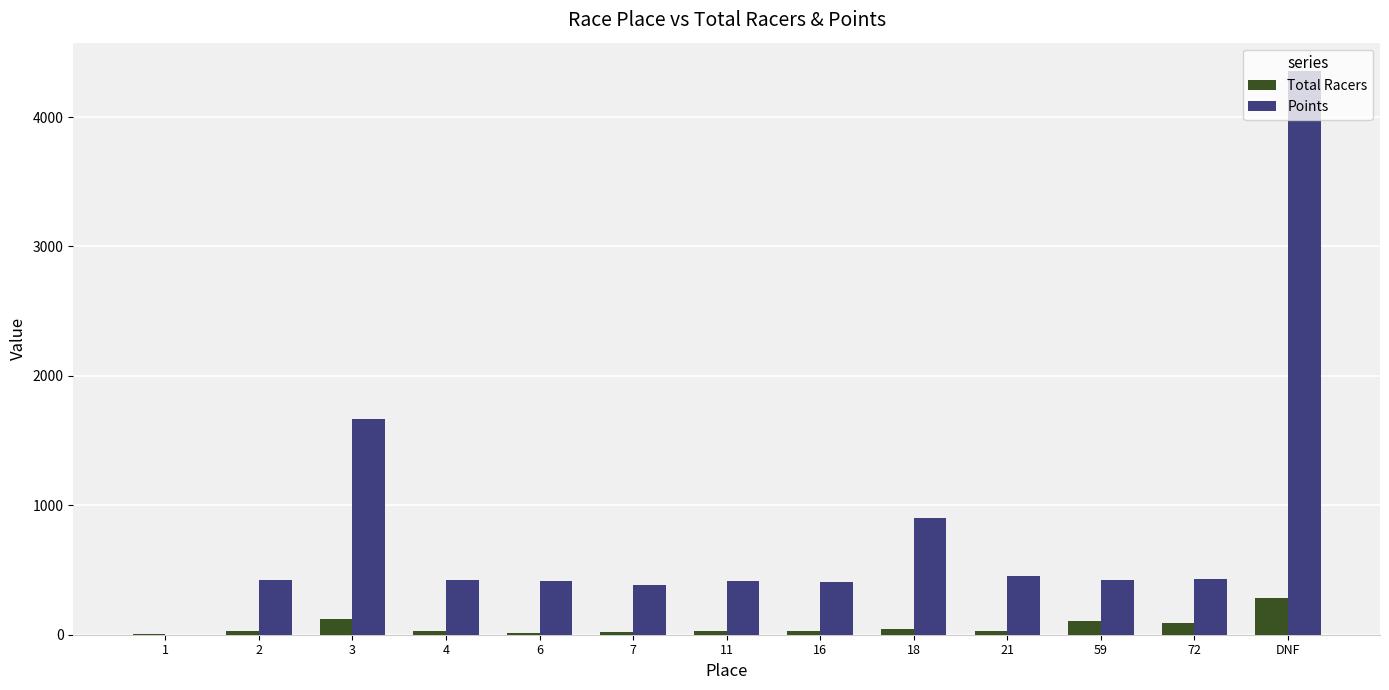

At which category does the chart reach its peak across all series?

DNF